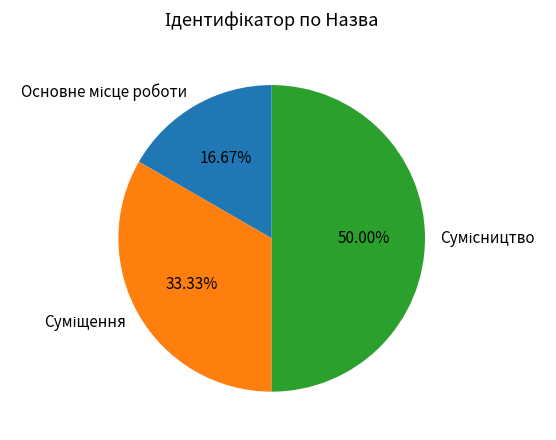

How many slices are in this pie chart?

3